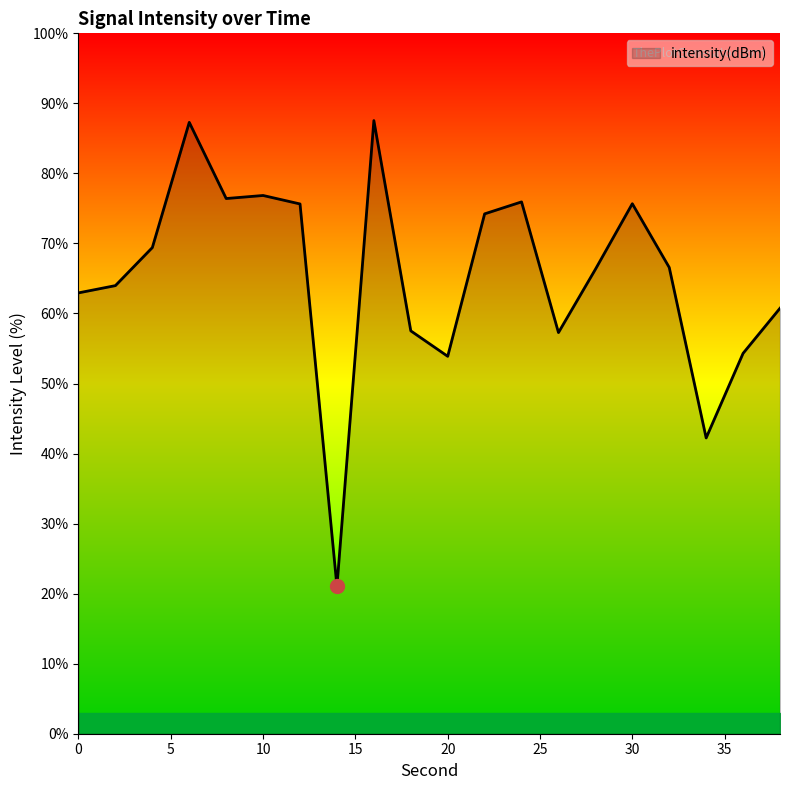

What is the difference between the maximum and minimum values?

66.5